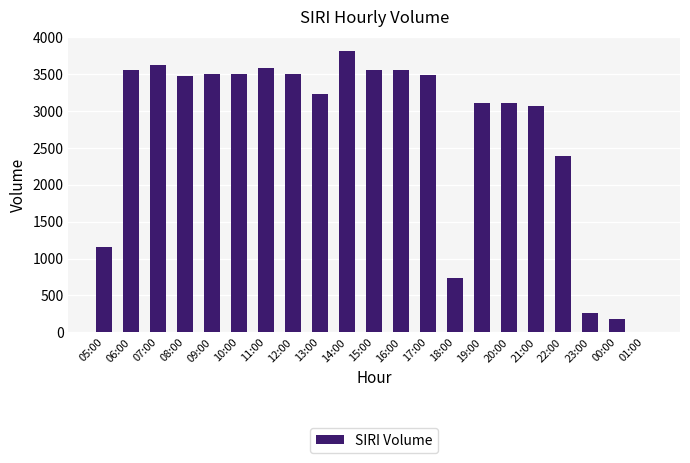

Approximately how many times larger is the value at 14:00 compared to 23:00?

14.5